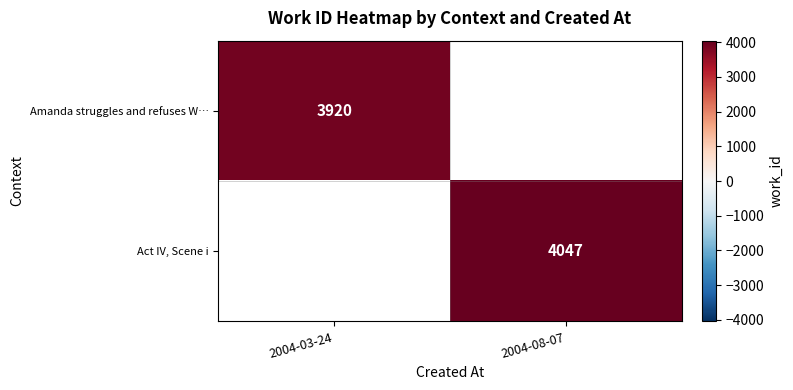

Is the value of Act IV, Scene i at 2004-08-07 greater than the value of Amanda struggles and refuses W… at 2004-03-24?

Yes